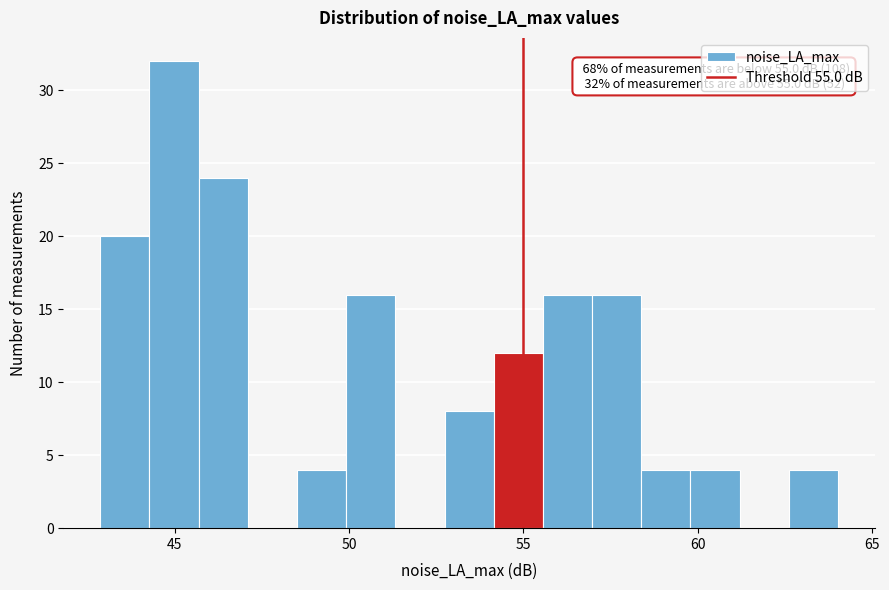

Read against the x-axis, roughly where is the centre of the tallest bar?

45.0